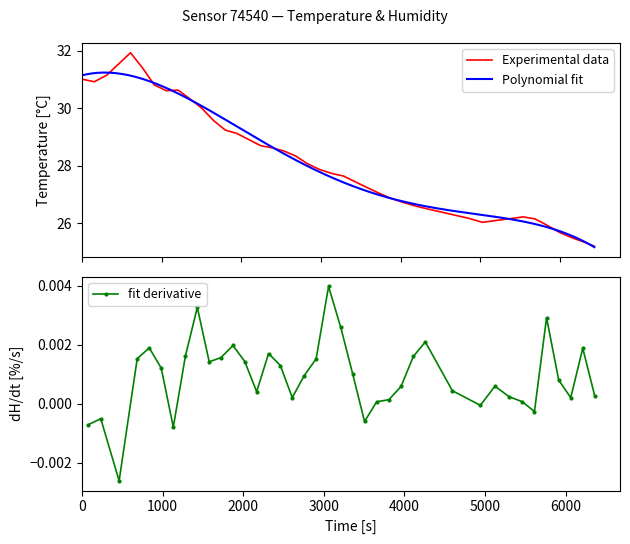

What is the minimum value for Experimental data?

25.2